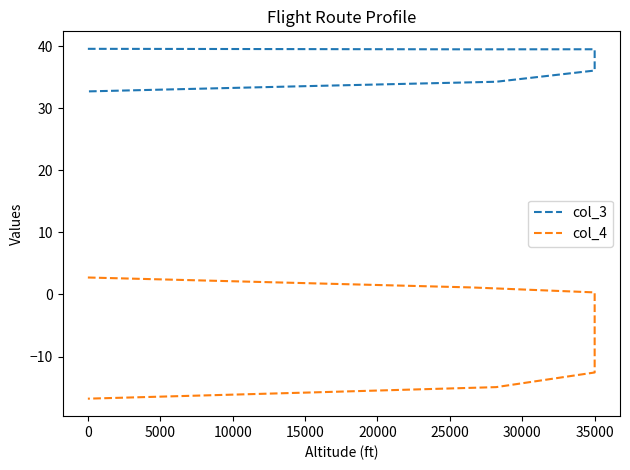

True or false: col_3 has a value of 60.2 at 35000.

False